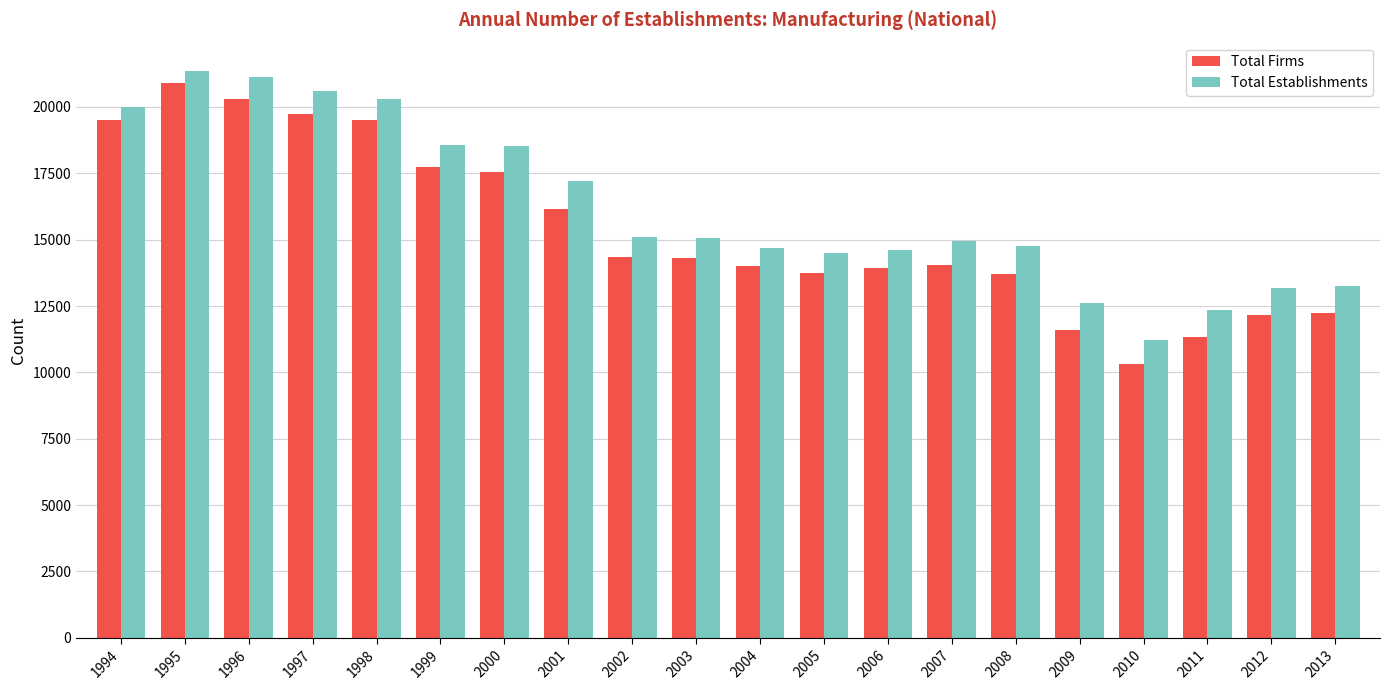

What are all the series names shown in the legend?

Total Firms, Total Establishments